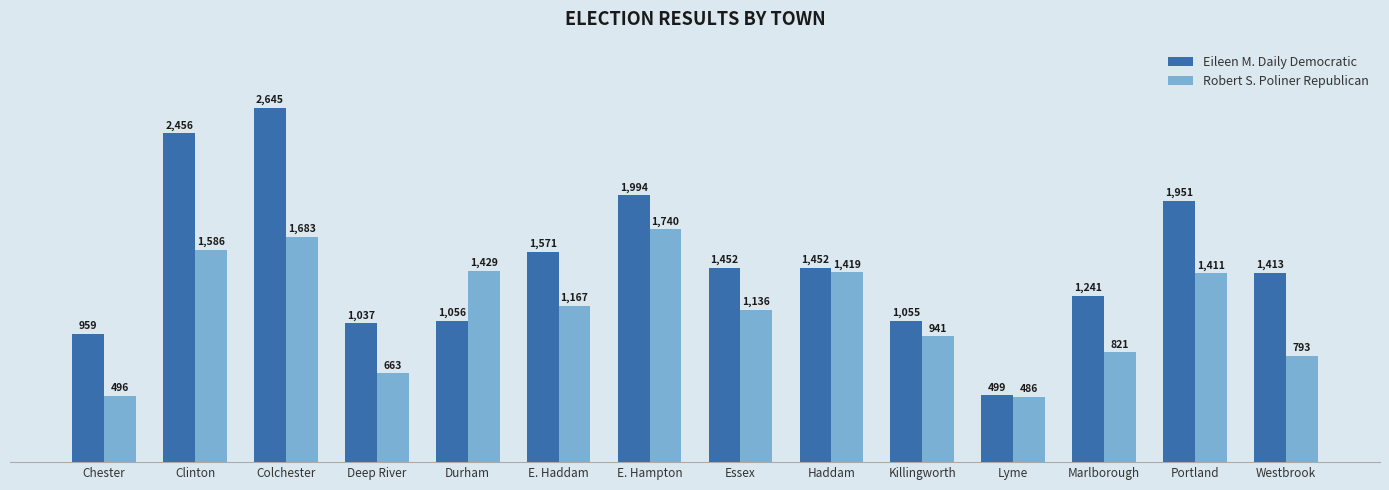

What is the total value across all series at Marlborough?

2062